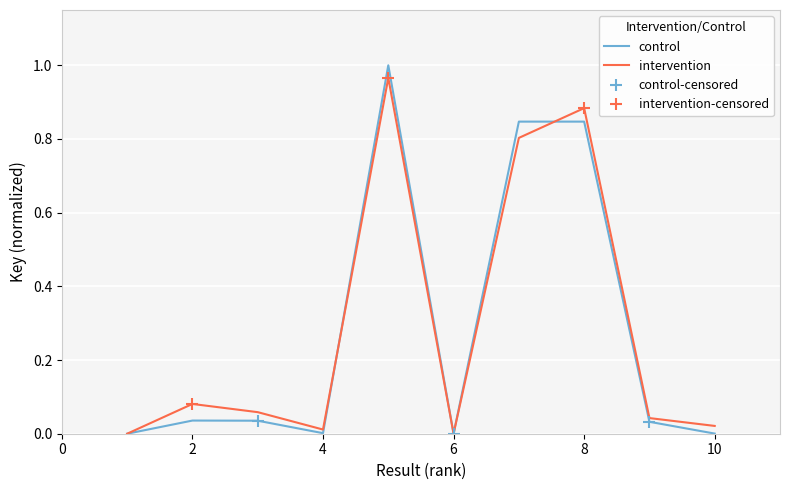

What is the sum of the values at 8 and 2?

0.9